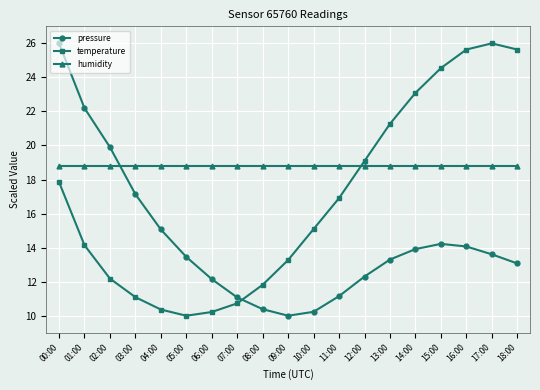

Rank the series by their average value, from lowest to highest.

pressure, temperature, humidity